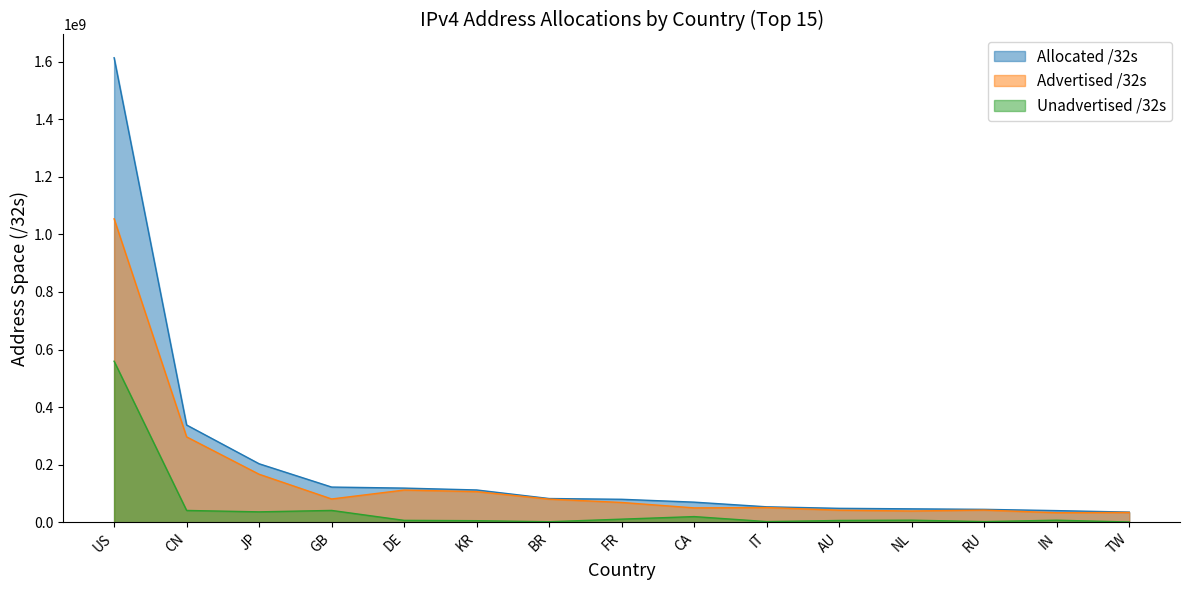

What is the smallest value displayed?

1118208